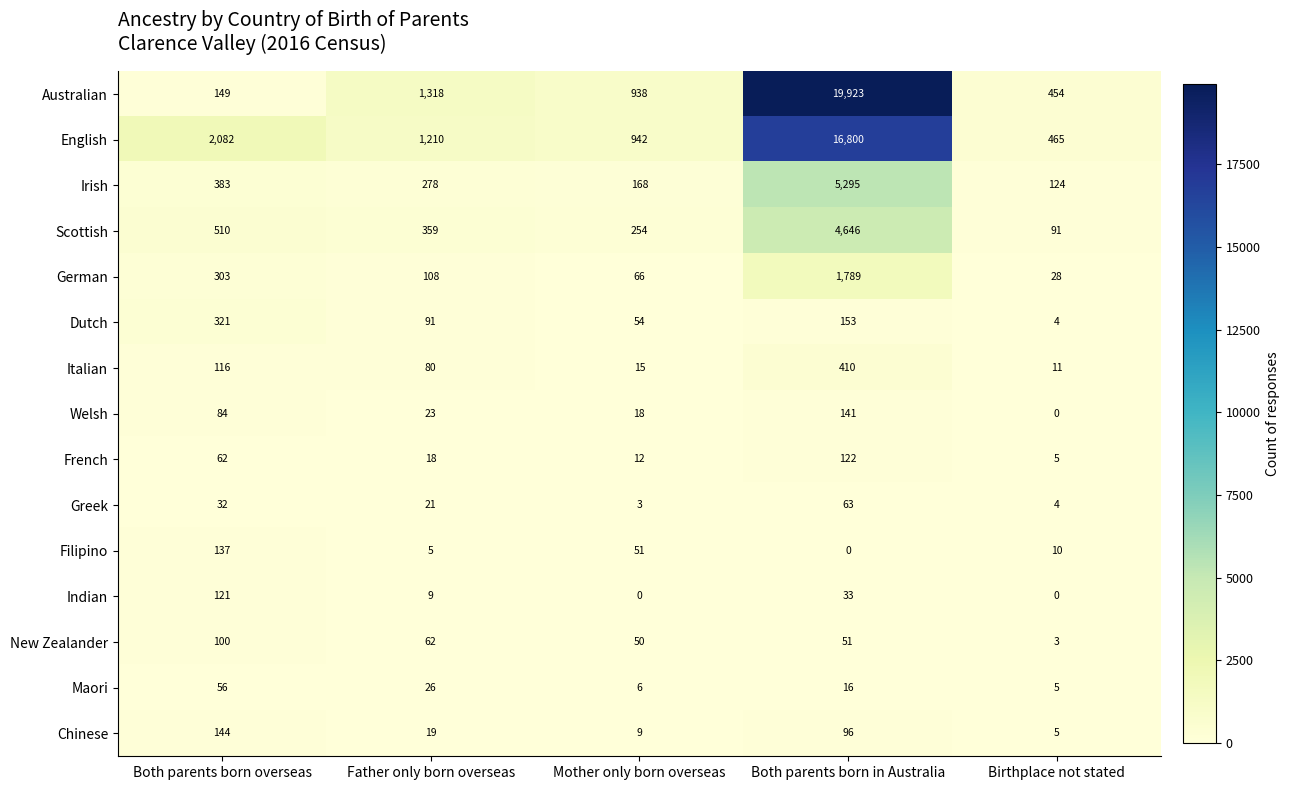

What is the difference between the highest and lowest values at Father only born overseas?

1313